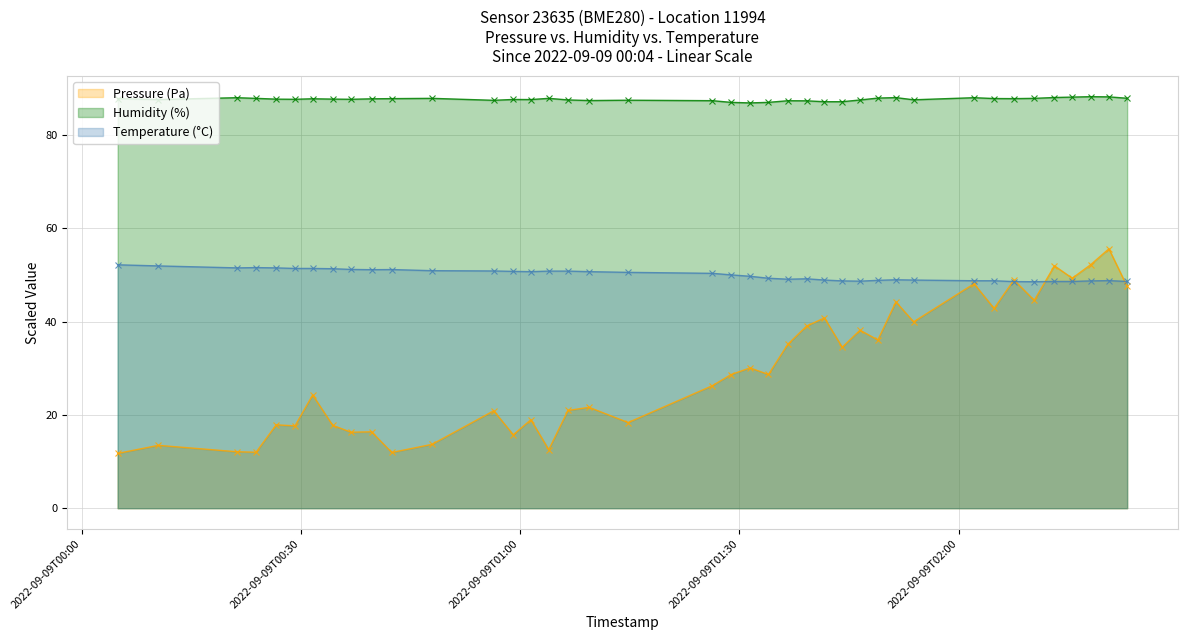

Which series has the largest total across all categories?

Humidity (%)